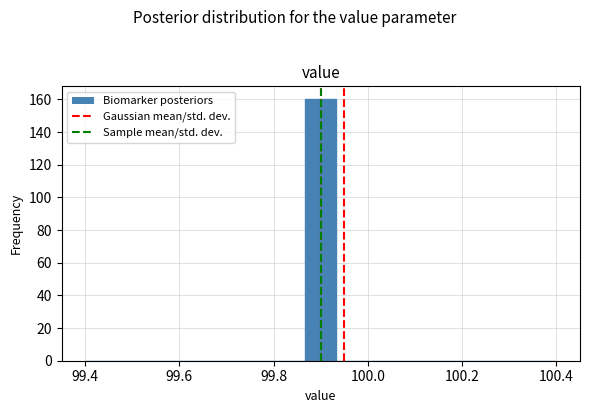

Read against the x-axis, roughly where is the centre of the tallest bar?

99.90